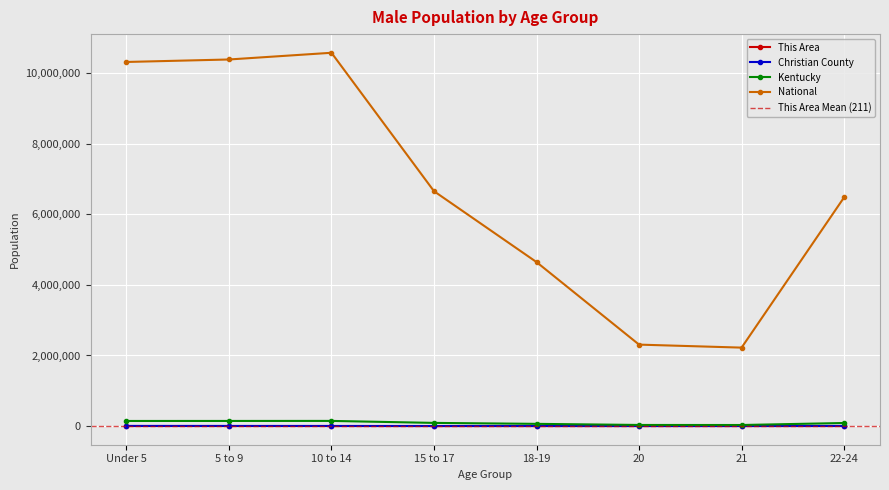

What are all the series names shown in the legend?

This Area, Christian County, Kentucky, National